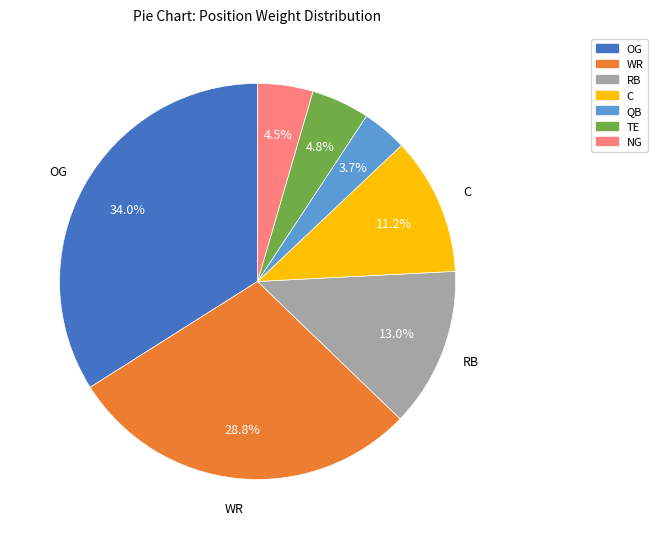

Is it true that WR is 29% of the pie?

True